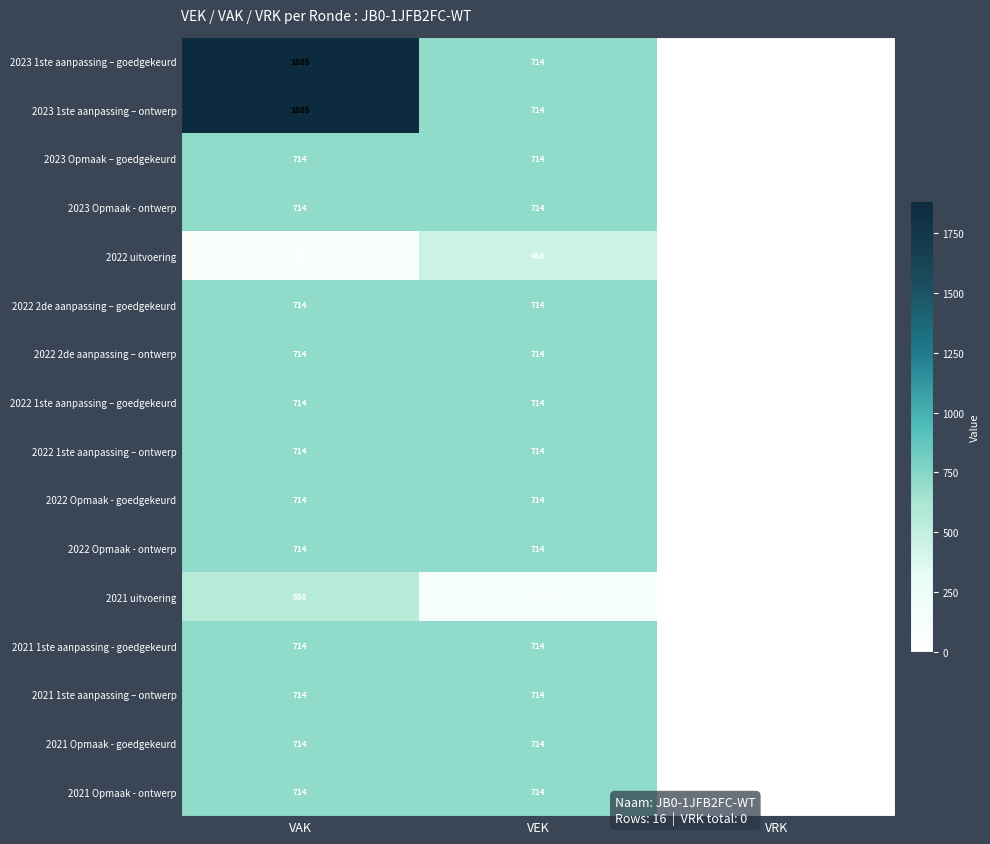

The value of 2021 1ste aanpassing - goedgekeurd at VRK is 317. True or false?

False